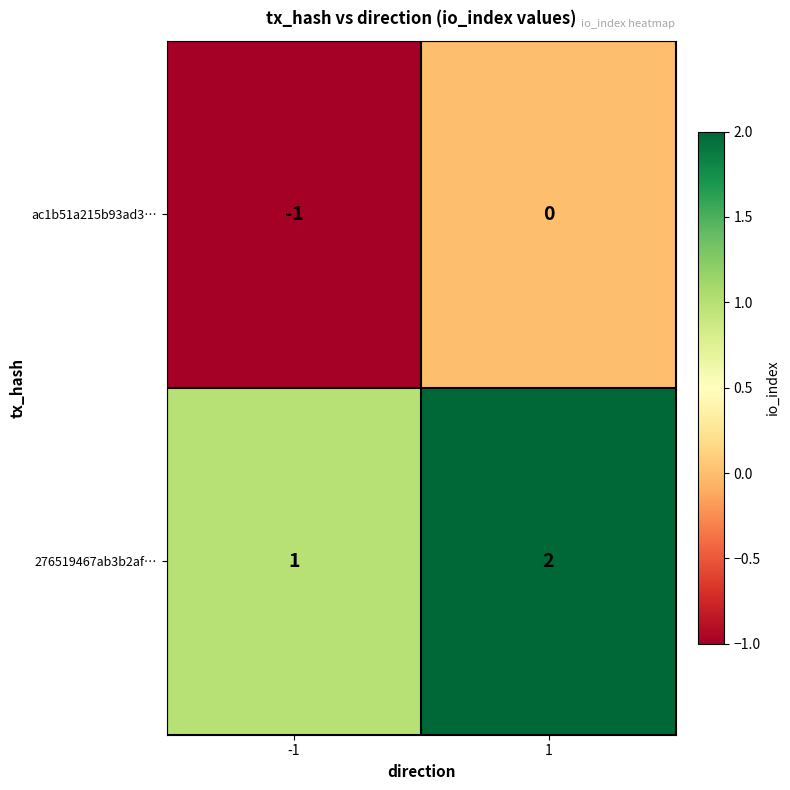

Reading left to right, extract all data points from this chart.

ac1b51a215b93ad3…: -1=-1	1=0
276519467ab3b2af…: -1=1	1=2